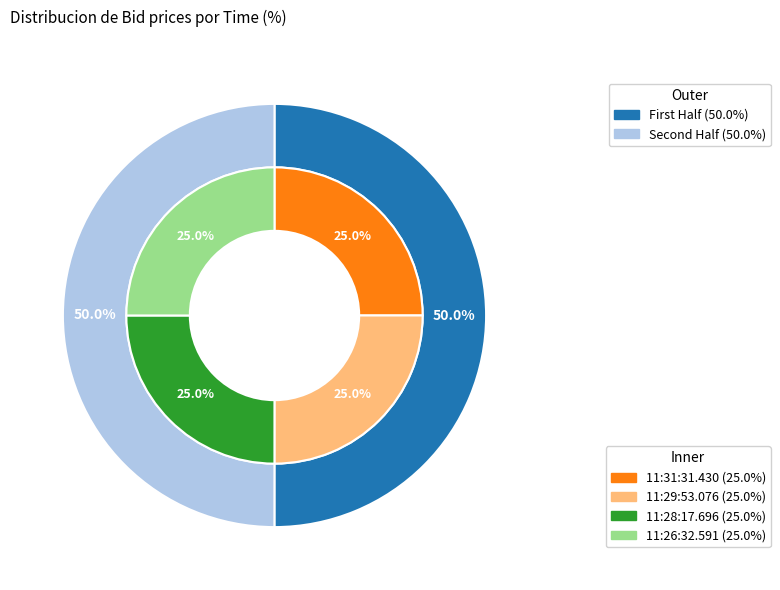

To the nearest percent, what percentage of the pie is 11:31:31.430?

25%